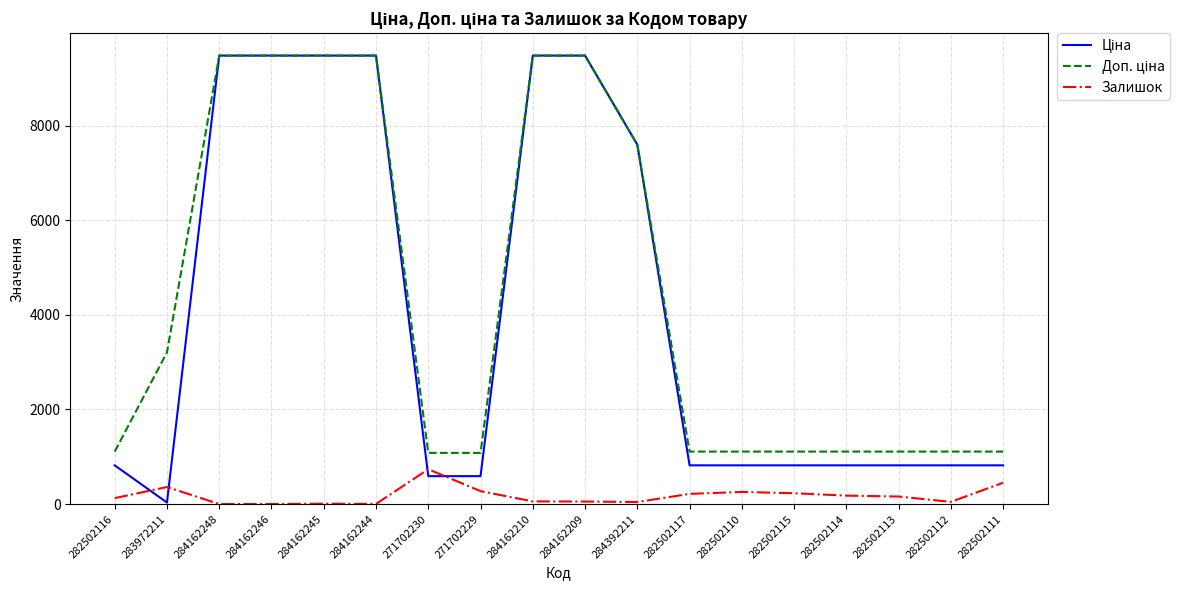

What is the difference between the highest and lowest values at 282502117?

894.2